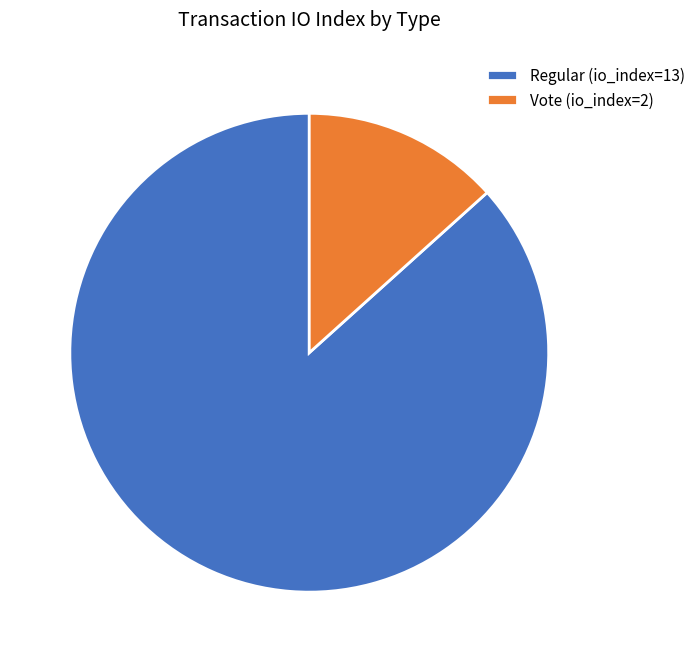

Between Regular (io_index=13) and Vote (io_index=2), which is larger?

Regular (io_index=13)